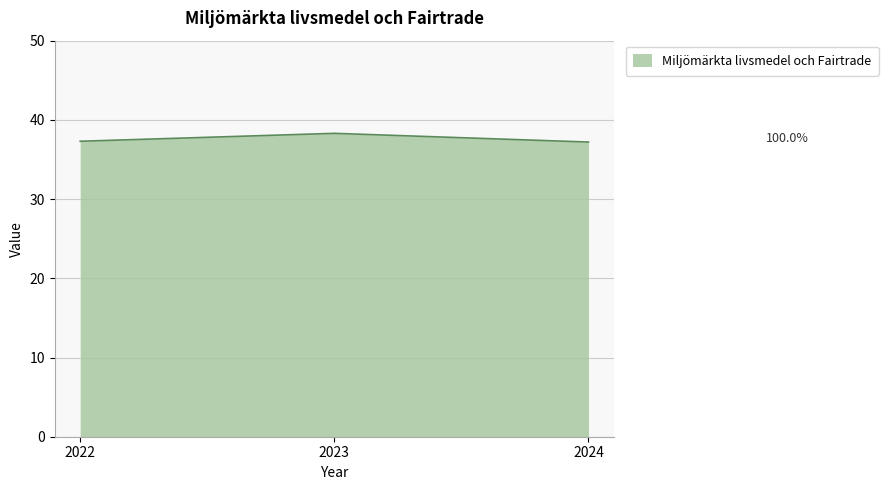

Which has a higher value, 2023 or 2024?

2023